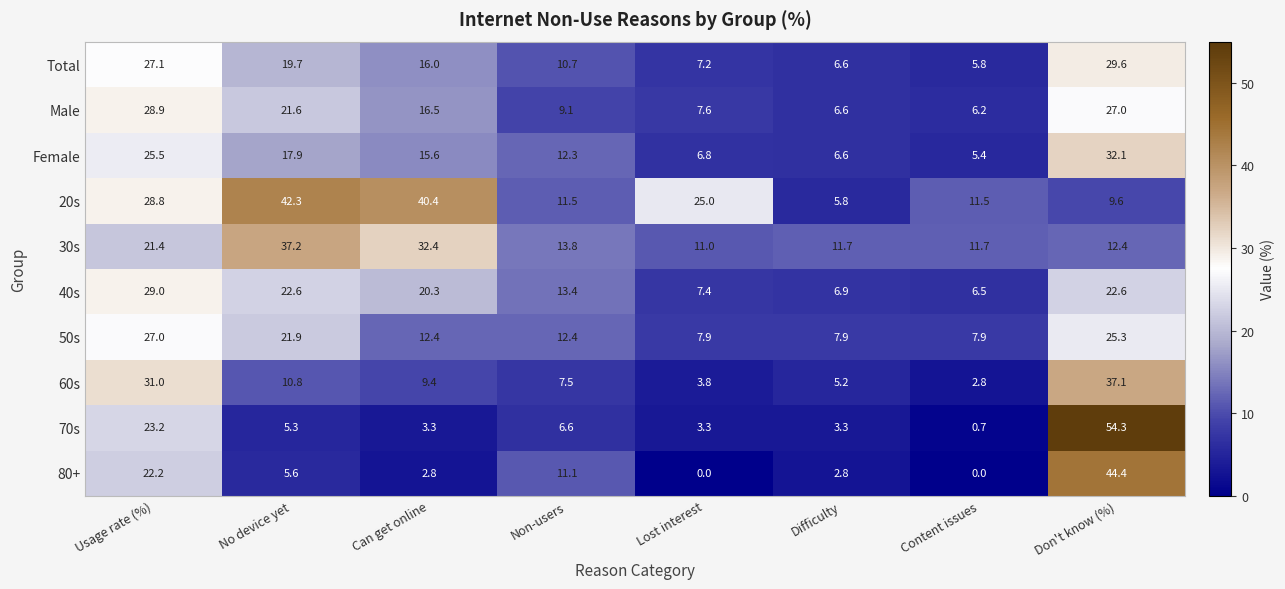

What is the spread (max minus min) of values at Difficulty?

8.9